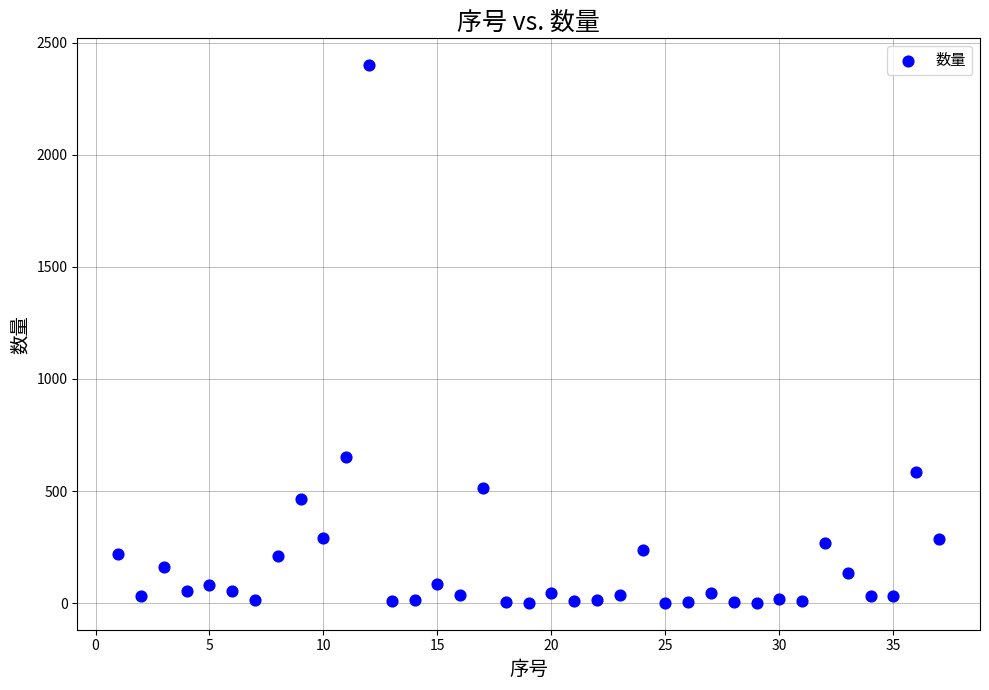

What Y value in the scatter plot is closest to 1200?

654.0